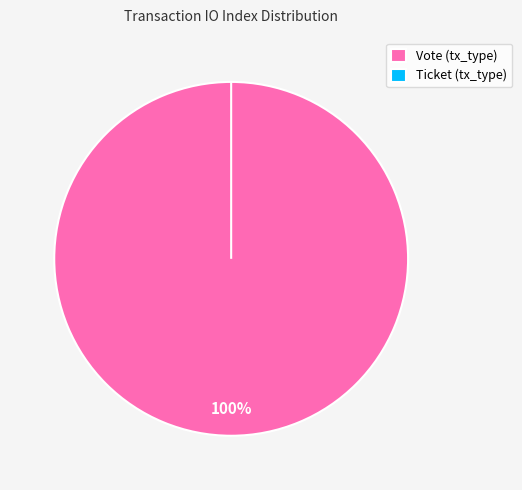

Is it true that Vote is 100% of the pie?

True